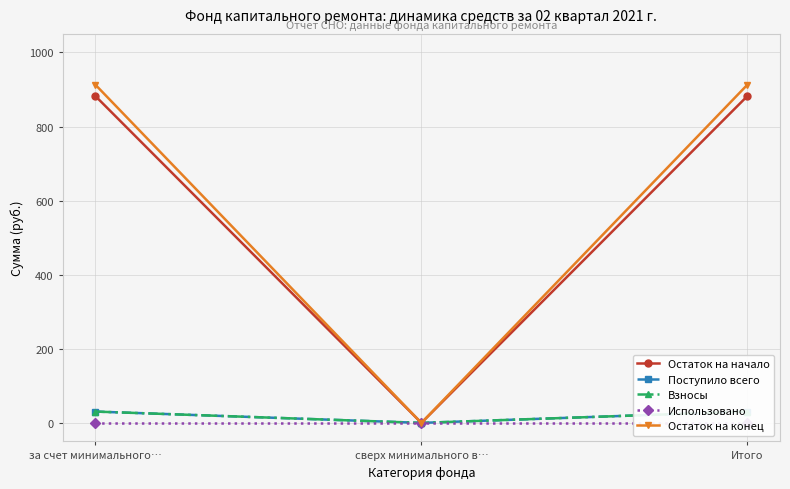

What is the total value across all series at Итого?

1856.2